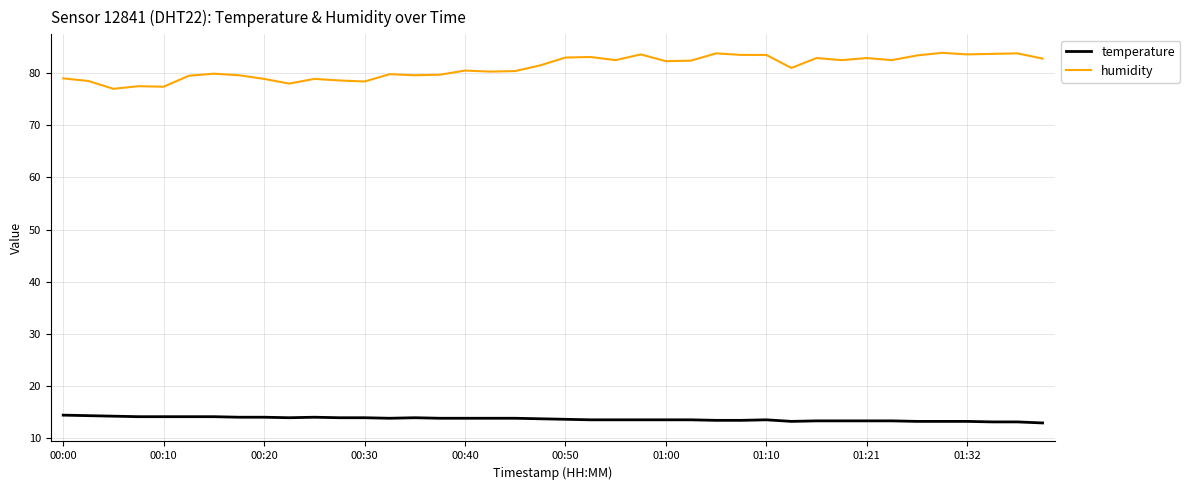

Which series has the widest spread of values?

humidity